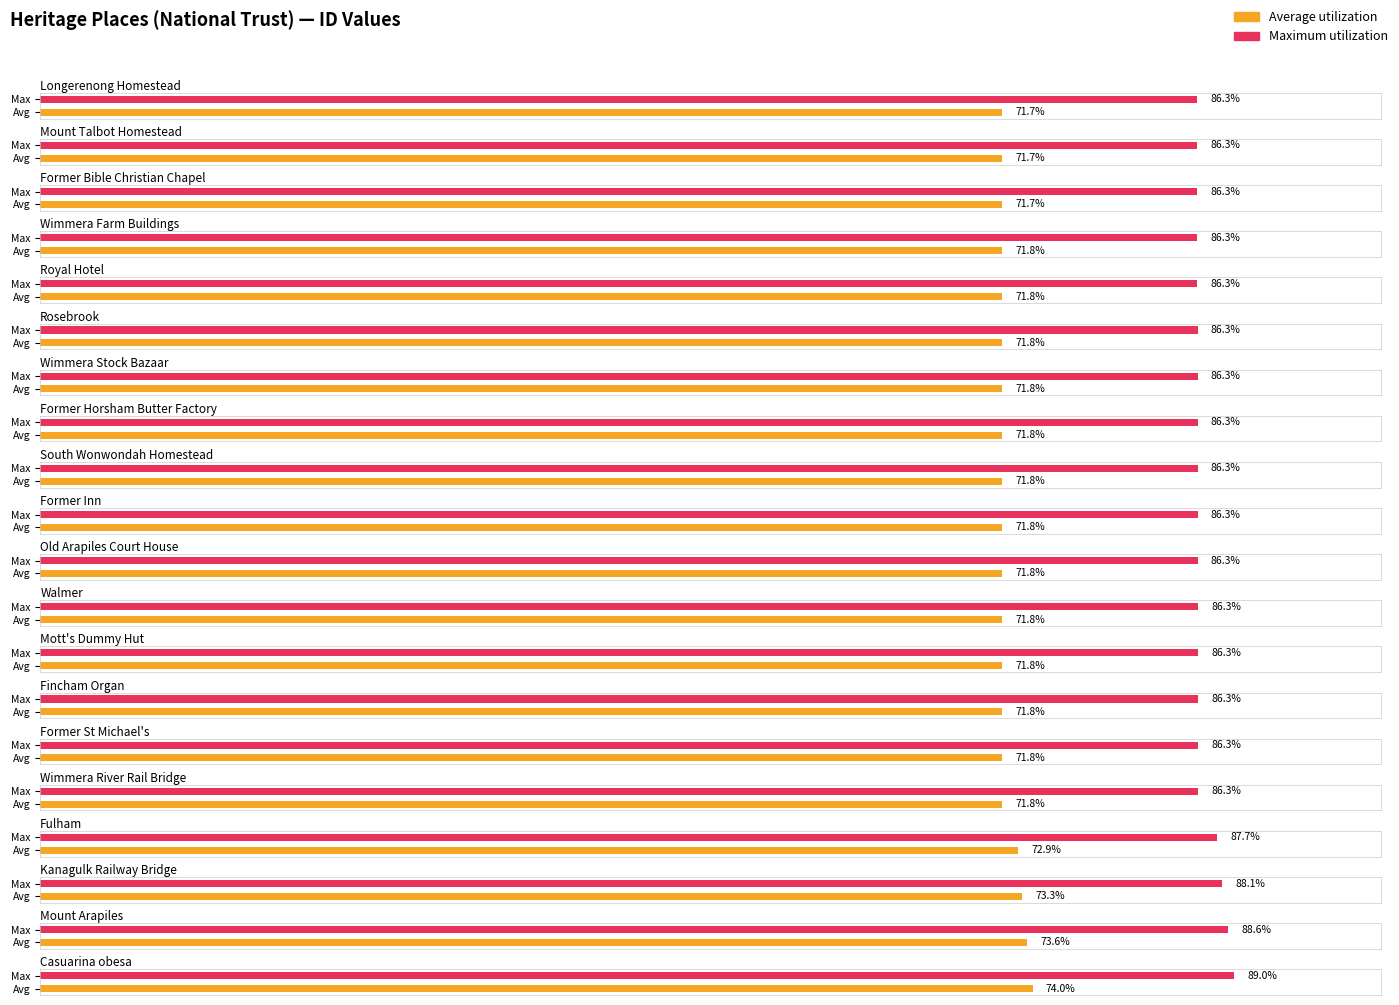

How many data points does each series have?

20